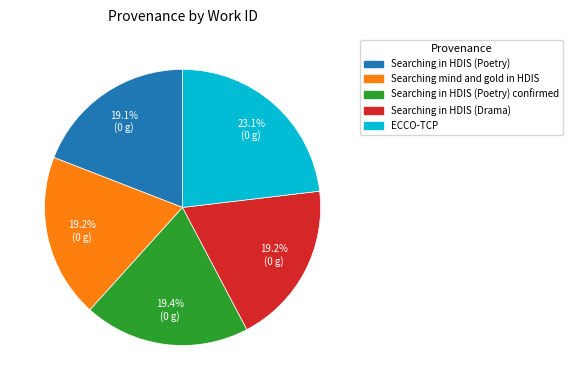

Approximately how many times larger is the value at Searching in HDIS (Drama) compared to Searching in HDIS (Poetry)?

1.0